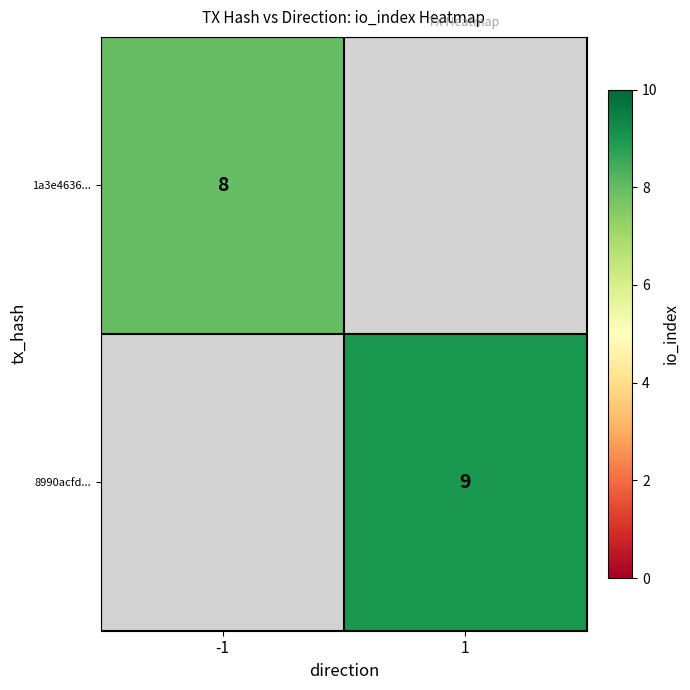

The value of 8990acfd... at 1 is 9. True or false?

True